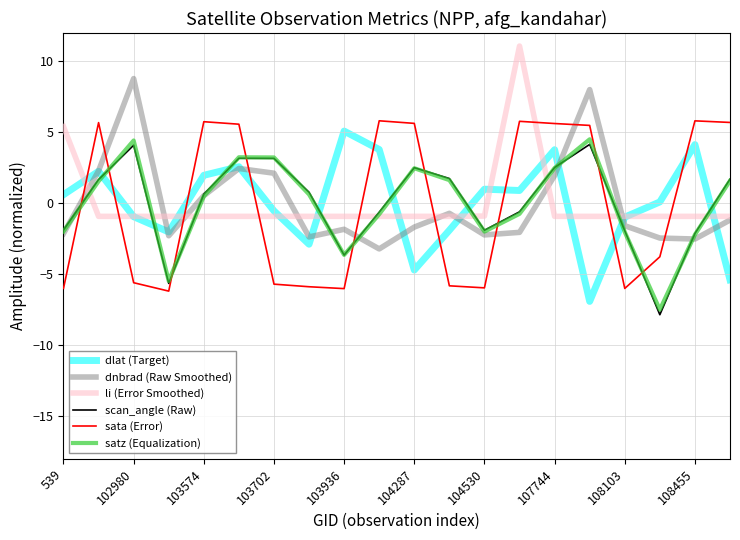

What is the minimum value shown in the chart?

-7.8